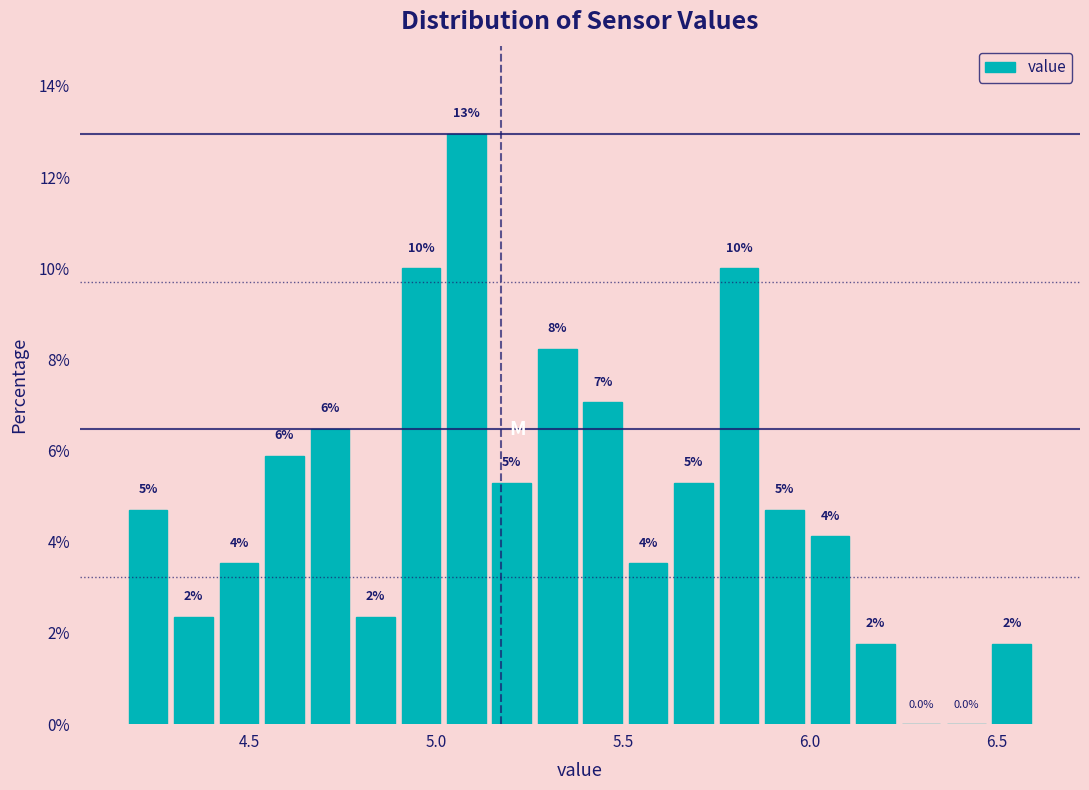

Read against the x-axis, roughly where is the centre of the tallest bar?

5.10